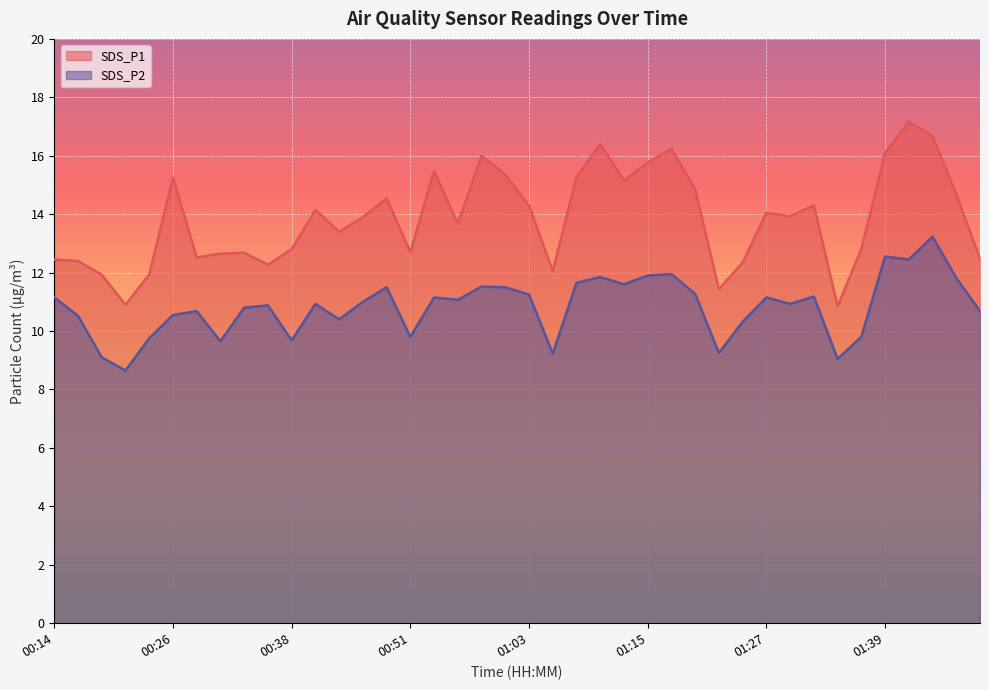

Where does the SDS_P2 series first go above 11?

00:14